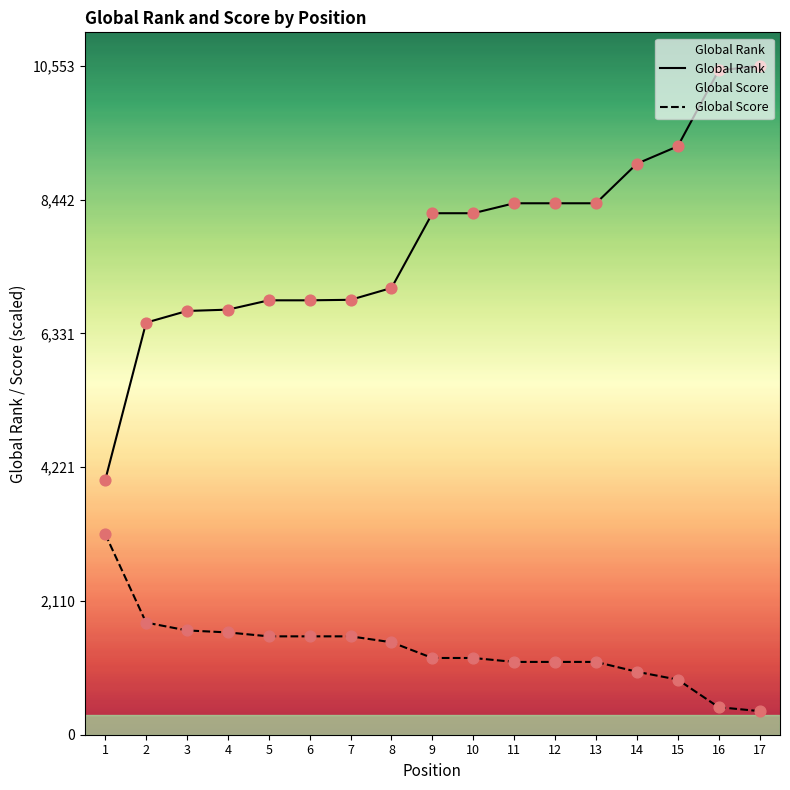

What are all the series names shown in the legend?

Global Rank, Global Score